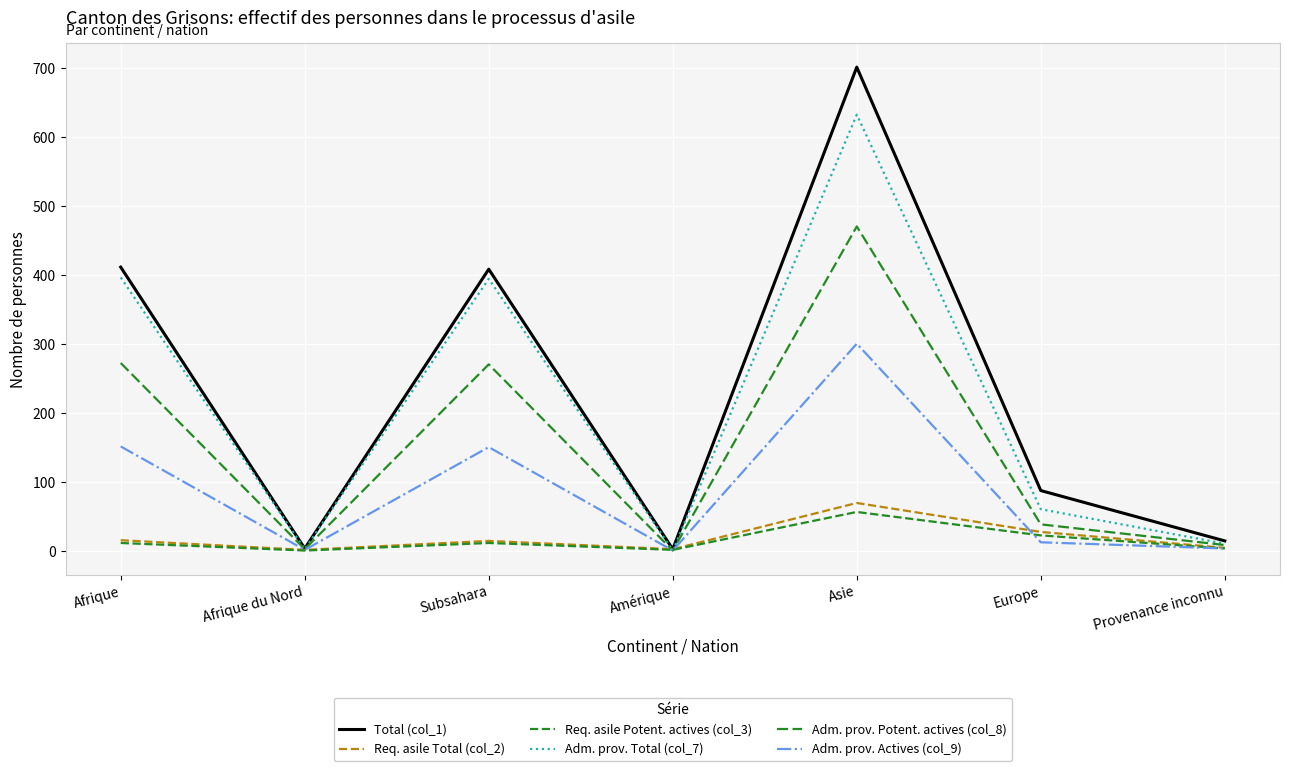

What is the total value across all series at Europe?

246